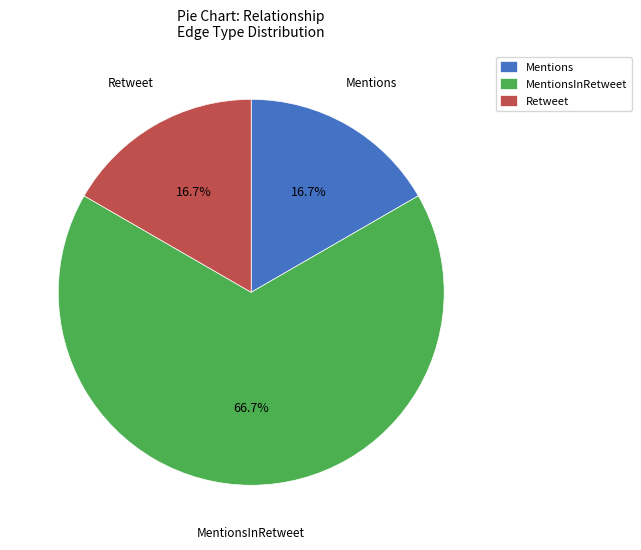

Do MentionsInRetweet and Mentions together represent more than half of the pie?

Yes